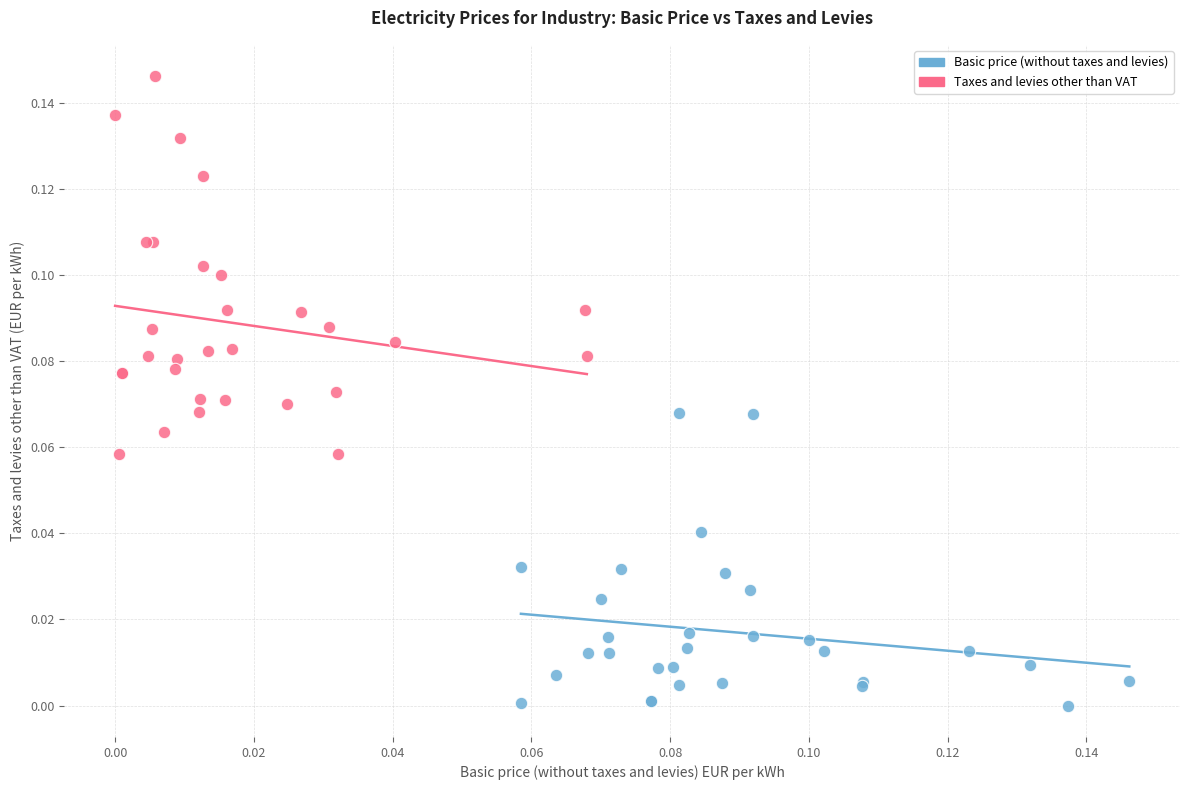

Which series contains the highest Y value?

Taxes and levies other than VAT